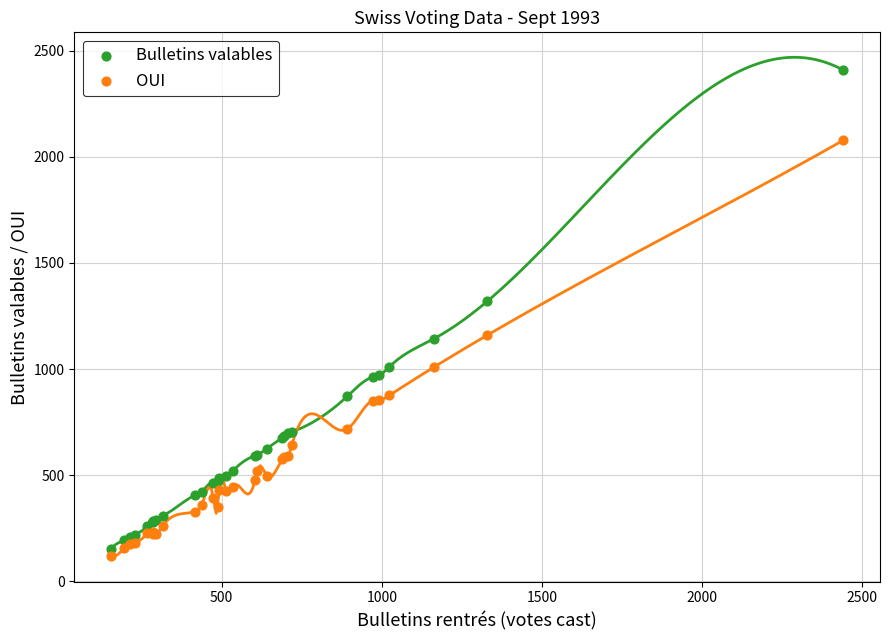

Which series has the largest Y range (max minus min)?

Bulletins valables